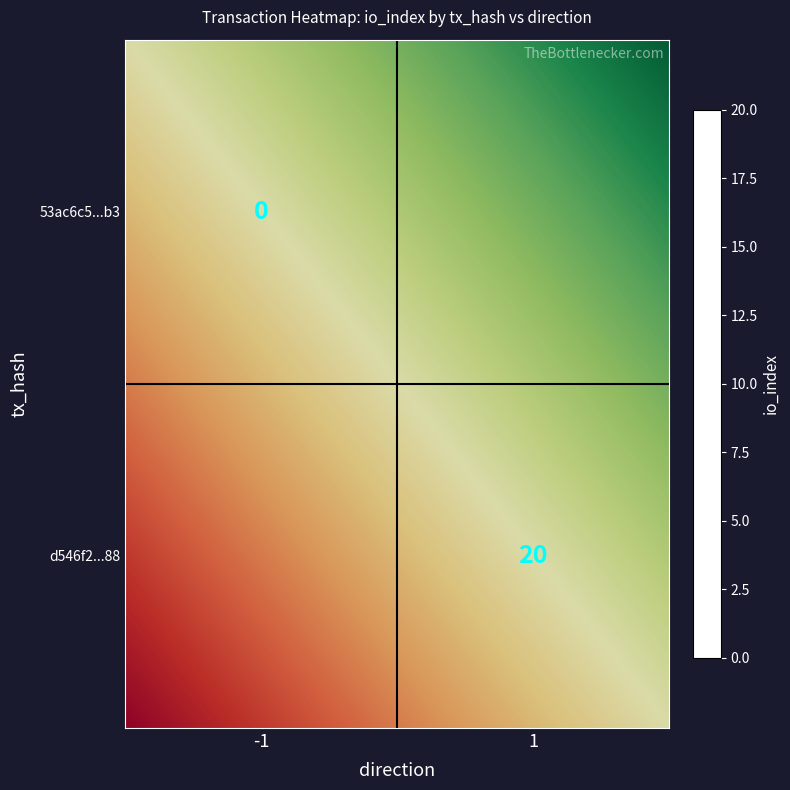

At how many categories does at least one series exceed 0?

2